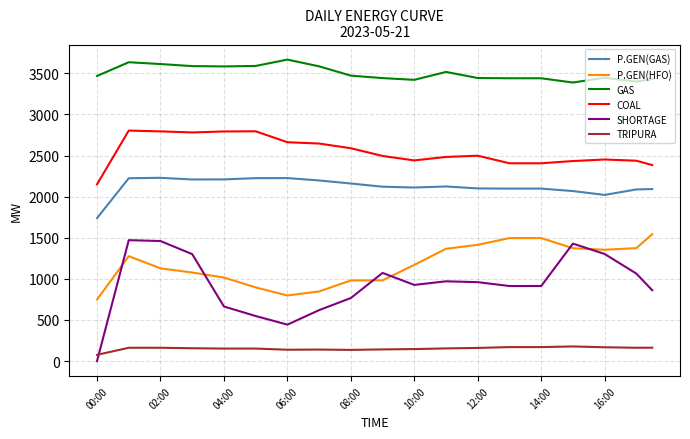

True or false: COAL has more than 2 points higher than both neighbors.

True